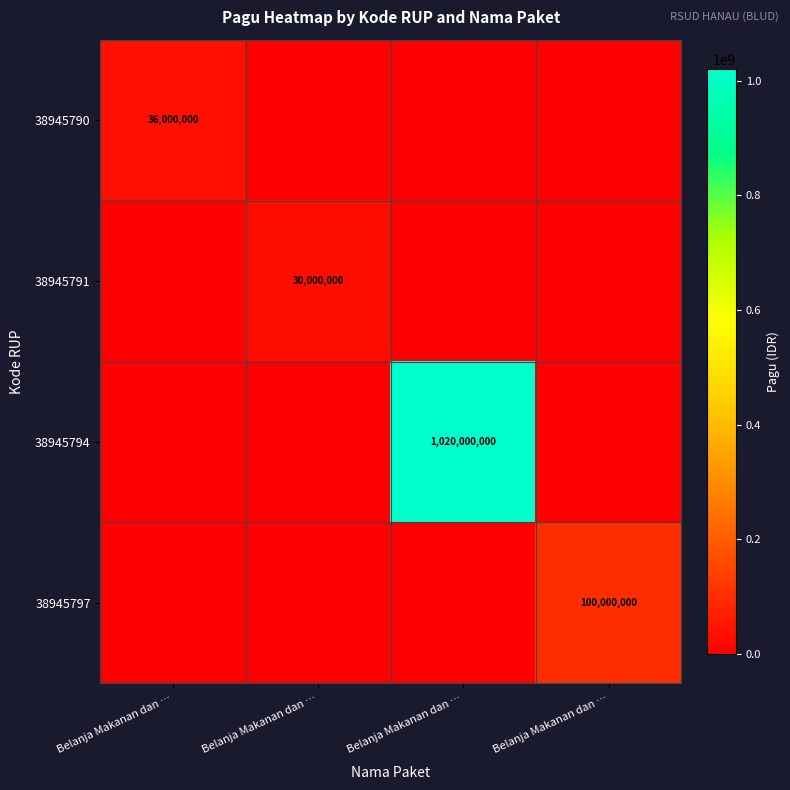

Is it true that 38945797 equals -69716370 at Belanja Makanan dan …?

False